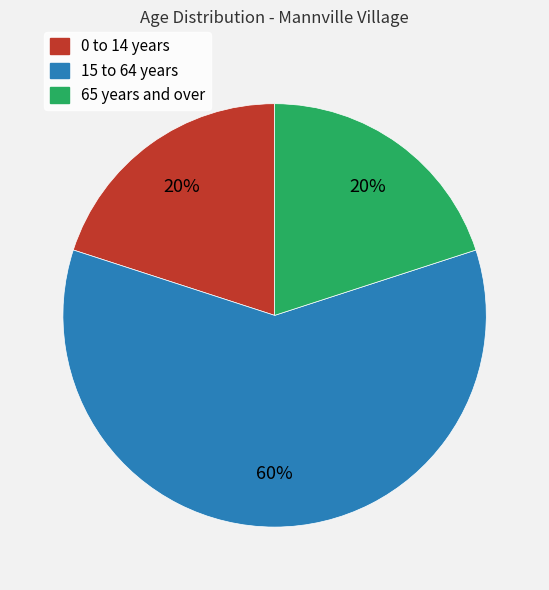

Do 15 to 64 years and 0 to 14 years together represent more than half of the pie?

Yes